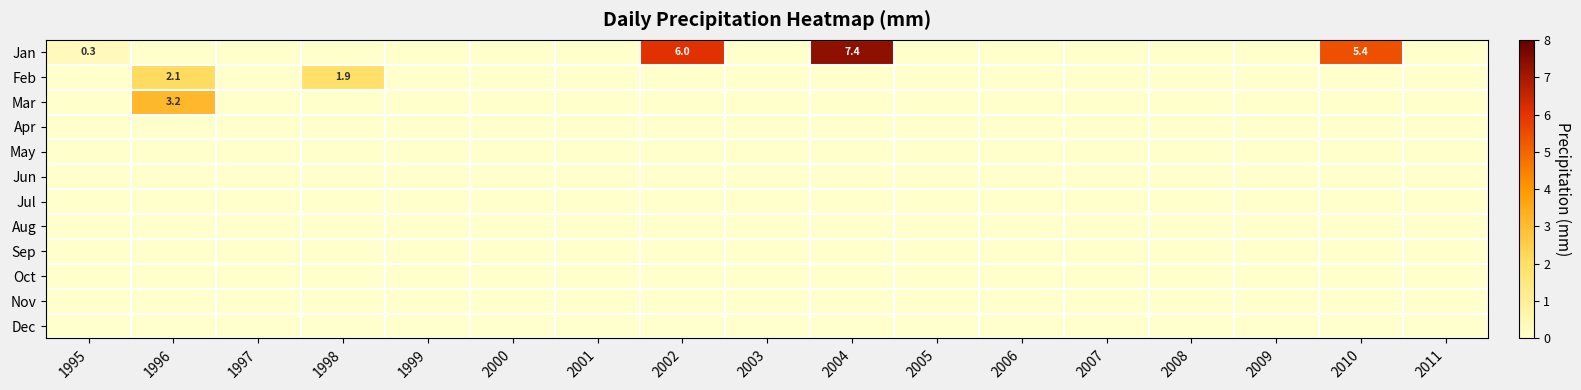

What is the total value across all series at 1996?

5.3